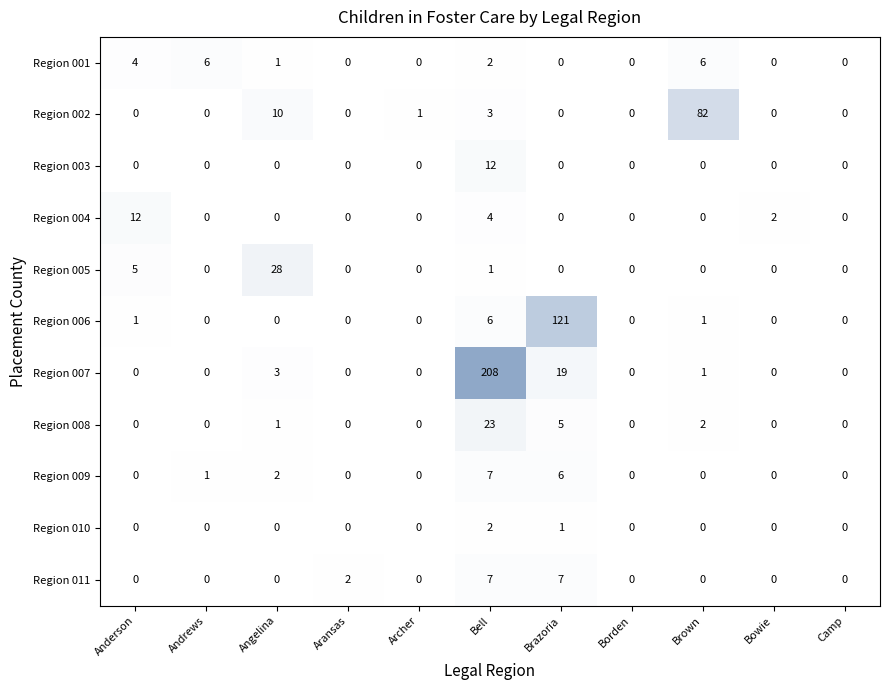

What is the sum of the Region 007 values at Archer and Bell?

208